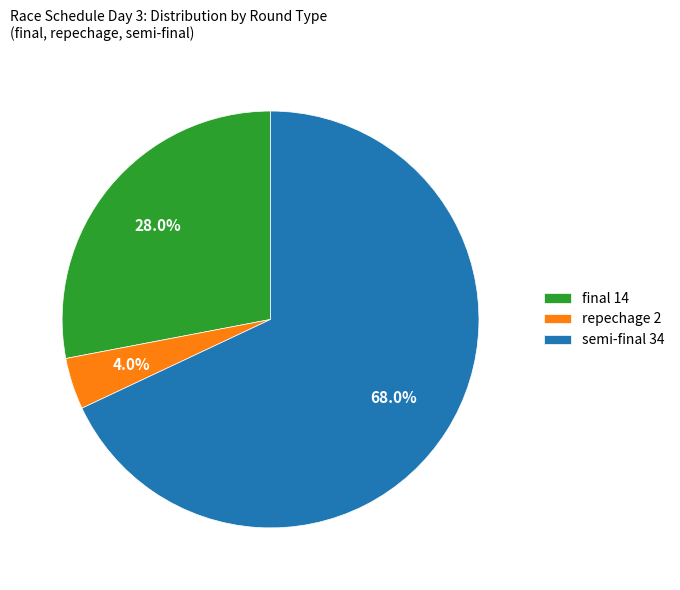

How many slices are in this pie chart?

3